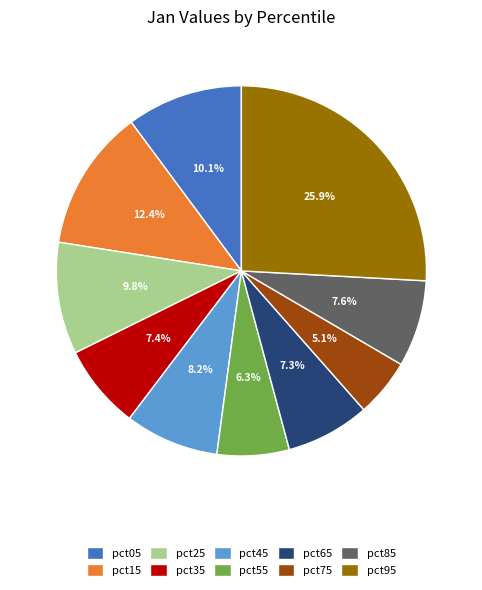

Is there a majority slice in this chart?

No